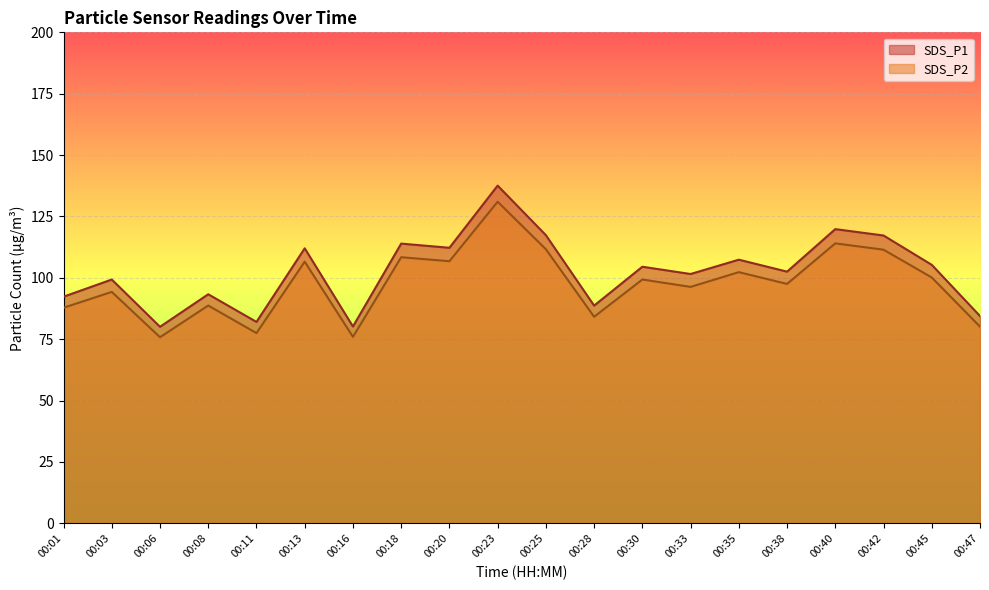

List the labels in order of SDS_P2 value, smallest first.

00:06, 00:16, 00:11, 00:47, 00:28, 00:01, 00:08, 00:03, 00:33, 00:38, 00:30, 00:45, 00:35, 00:13, 00:20, 00:18, 00:42, 00:25, 00:40, 00:23